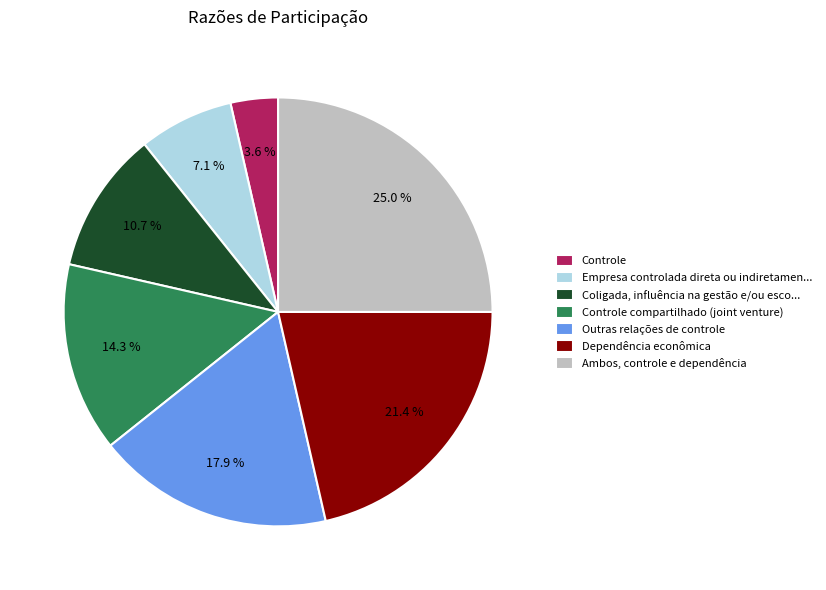

What percentage do Coligada, influência na gestão e/ou esco... and Outras relações de controle together represent?

28.6%